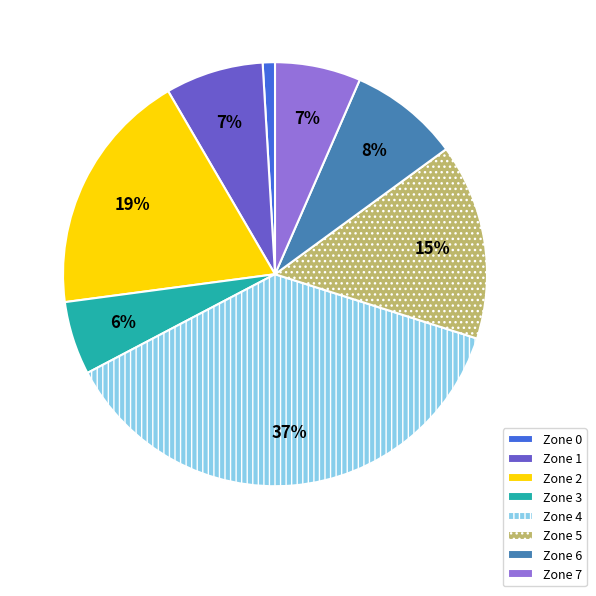

Which has a higher value, Zone 3 or Zone 6?

Zone 6